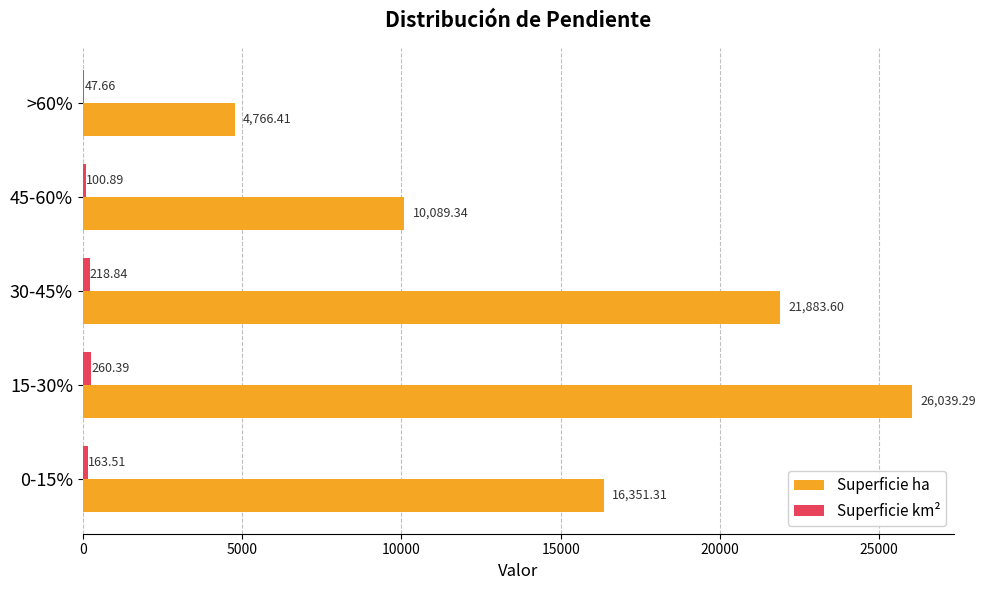

Between 30-45% and 45-60%, which series saw the biggest shift?

Superficie ha